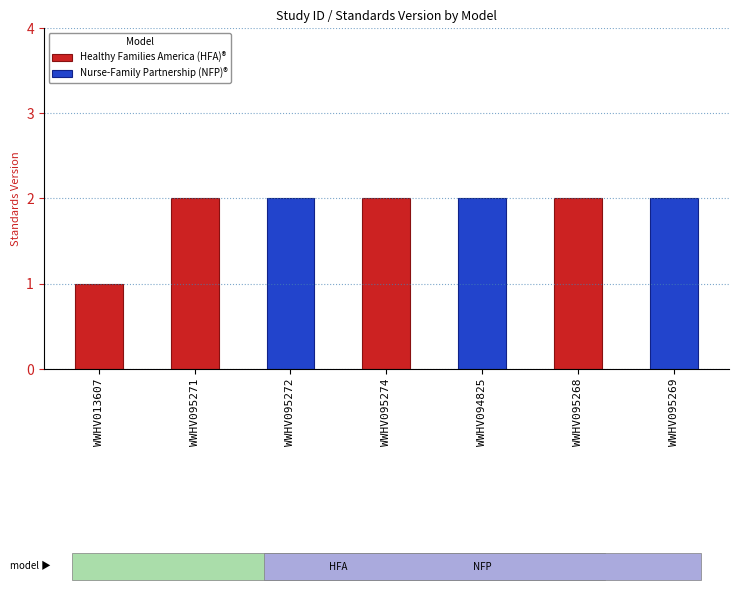

The value at WWHV095274 is 1. True or false?

False